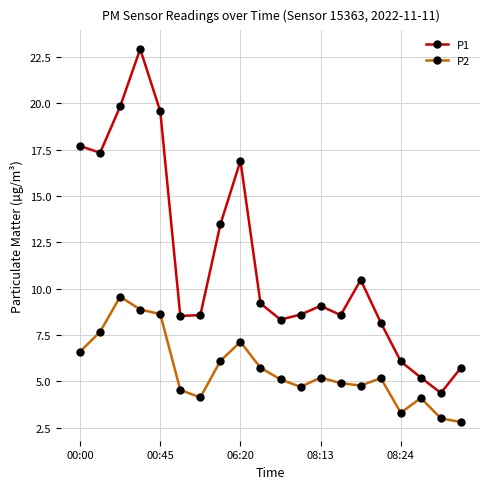

What is the minimum value for P1?

4.4